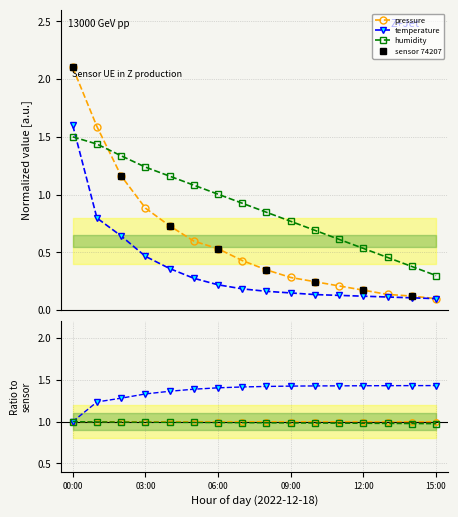

Is it true that humidity equals 0.1 at 11:00?

False